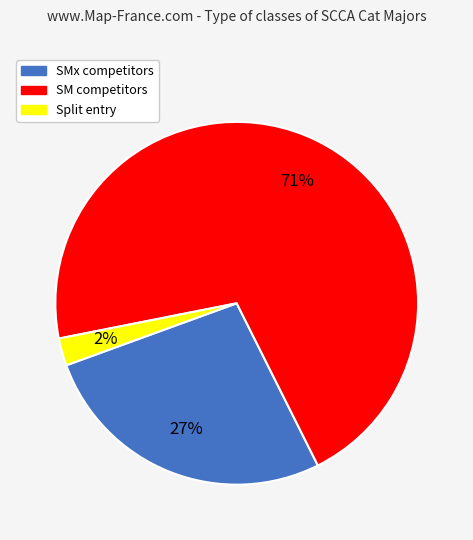

To the nearest percent, what is the average slice percentage?

33%